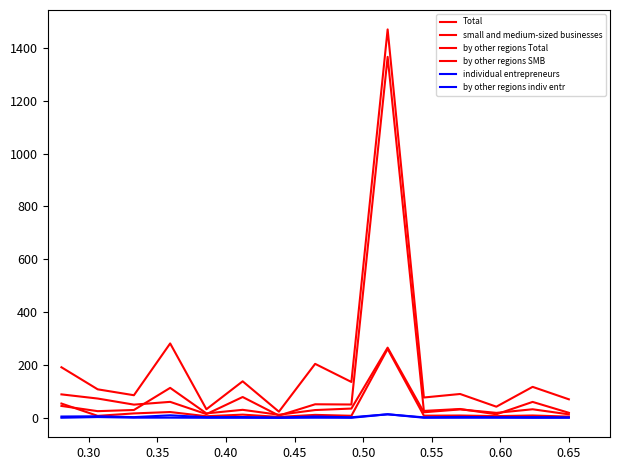

Reading left to right, what are all the values shown in this chart?

Total: 191.7	108.2	85.9	281.7	32.9	138.5	23.7	204.5	136.1	1469.3	77.3	90.6	42.6	117.5	70.5
small and medium-sized businesses: 45.4	25.7	30.1	113.7	17.2	30.7	12.1	29.8	35.5	265.8	21.4	32.3	19.2	32.8	13.6
by other regions Total: 89.1	73.4	50.3	60.8	14.5	79.1	9.0	51.7	50.8	1365.5	26.6	33.9	13.8	60.6	19.5
by other regions SMB: 54.5	7.9	17.1	22.4	6.5	12.5	3.9	11.6	8.2	261.0	8.6	9.2	6.9	9.3	5.1
individual entrepreneurs: 5.4	6.3	3.1	9.9	2.9	3.4	1.5	5.5	2.5	13.8	2.2	3.9	2.5	3.1	2.2
by other regions indiv entr: 0.7	3.3	1.1	1.2	0.6	0.6	0.3	0.9	0.6	13.8	0.8	0.7	1.0	0.4	0.7